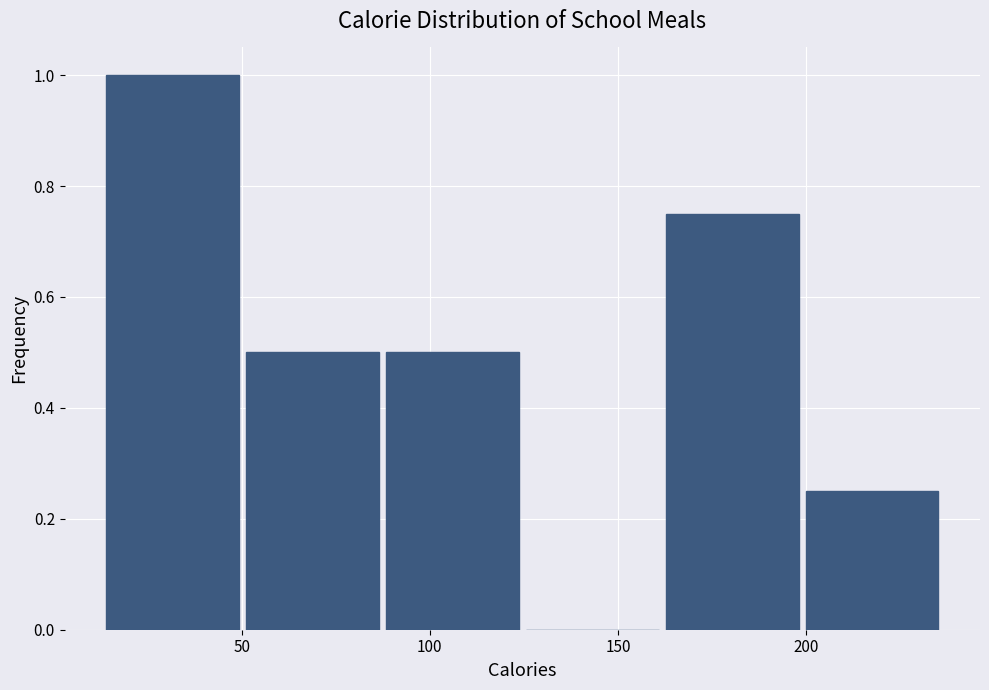

How tall is the bar that spans 50 to 90 on the x-axis? Neither the bar edges nor the heights are printed on the chart, so give them approximately, as read against the axes.

0.50